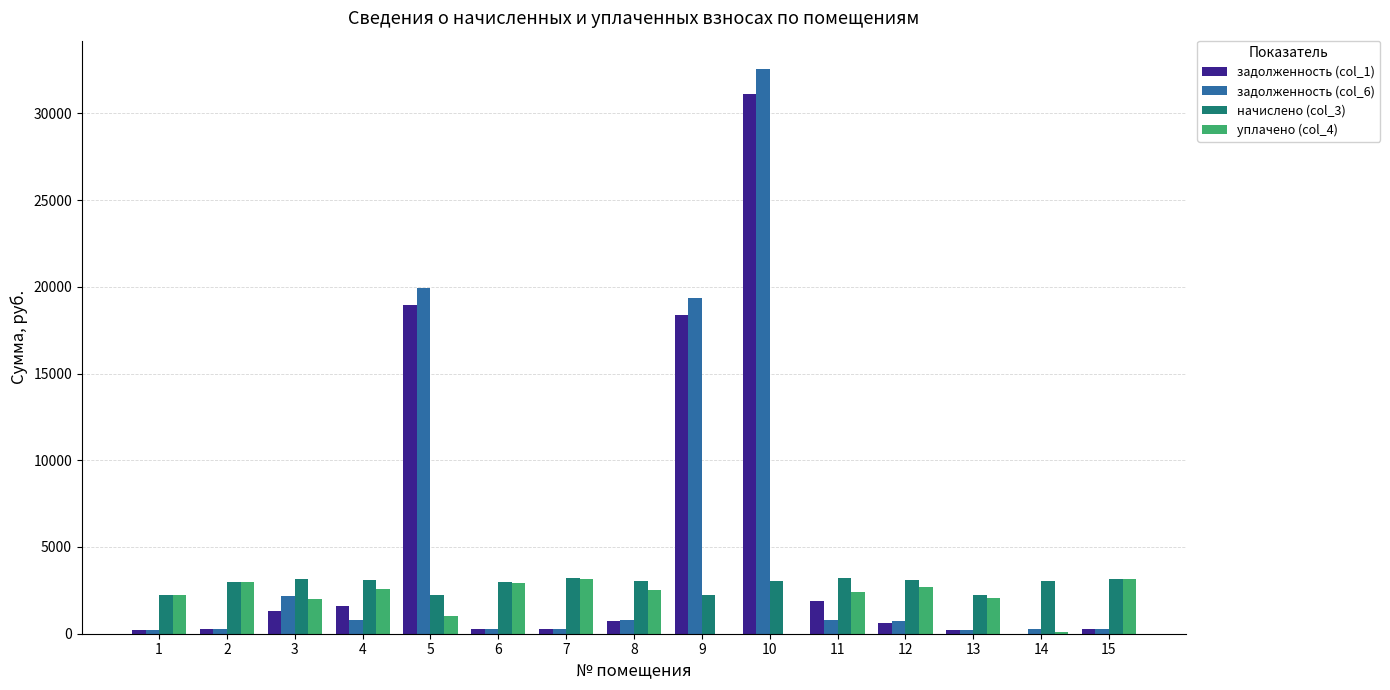

What is the sum of all уплачено (col_4) values?

29754.5